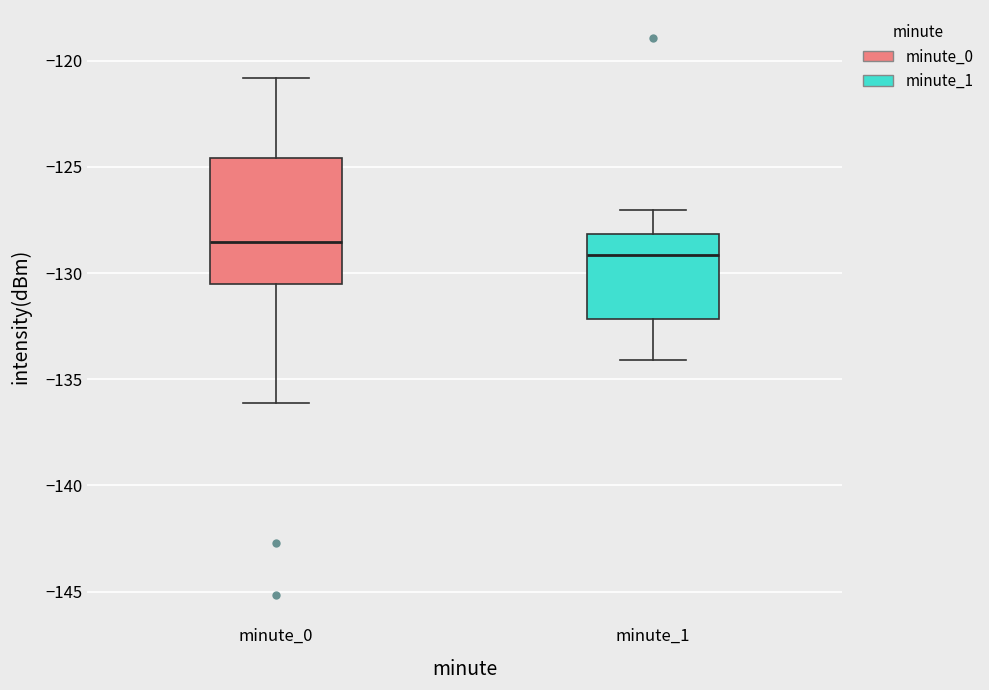

Reading left to right, transcribe this box plot: for each box, give where its median line is, the range the box spans, and where its two whiskers end, as read against the y-axis. The values are not printed on the chart, so give them approximately, as read against the axis.

minute_0: median -128.5, box -130.5 to -124.5, whiskers -136.0 to -121.0
minute_1: median -129.0, box -132.0 to -128.0, whiskers -134.0 to -127.0